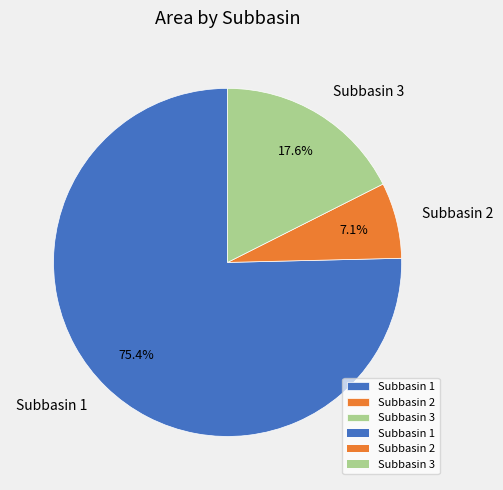

To the nearest percent, what is the combined percentage of Subbasin 3 and Subbasin 1?

93%